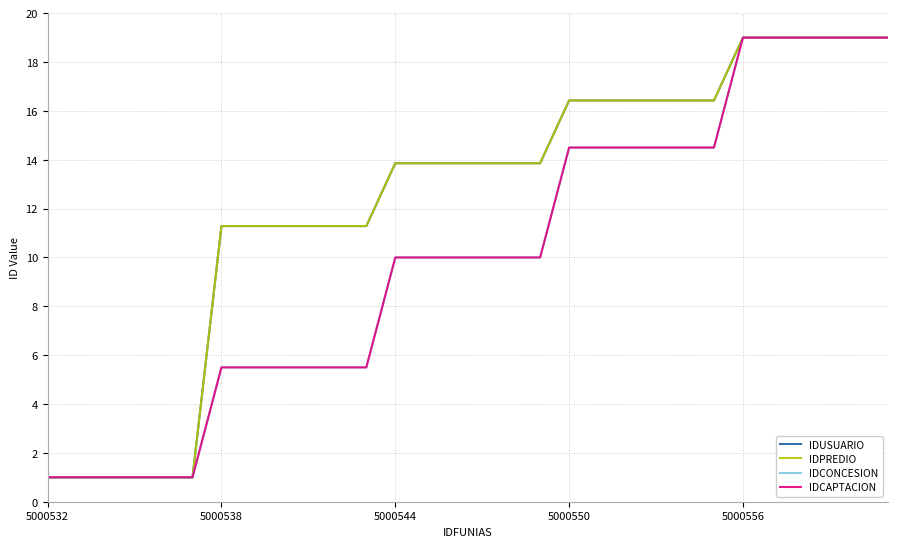

List the series in order of their peak value, highest first.

IDUSUARIO, IDPREDIO, IDCONCESION, IDCAPTACION